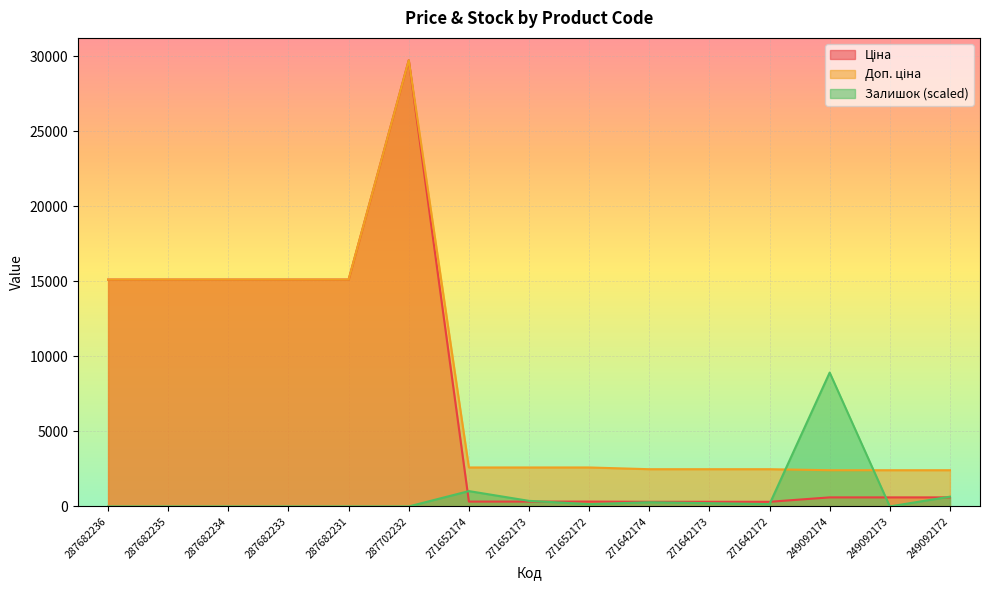

Which series has the largest range (max minus min)?

Ціна